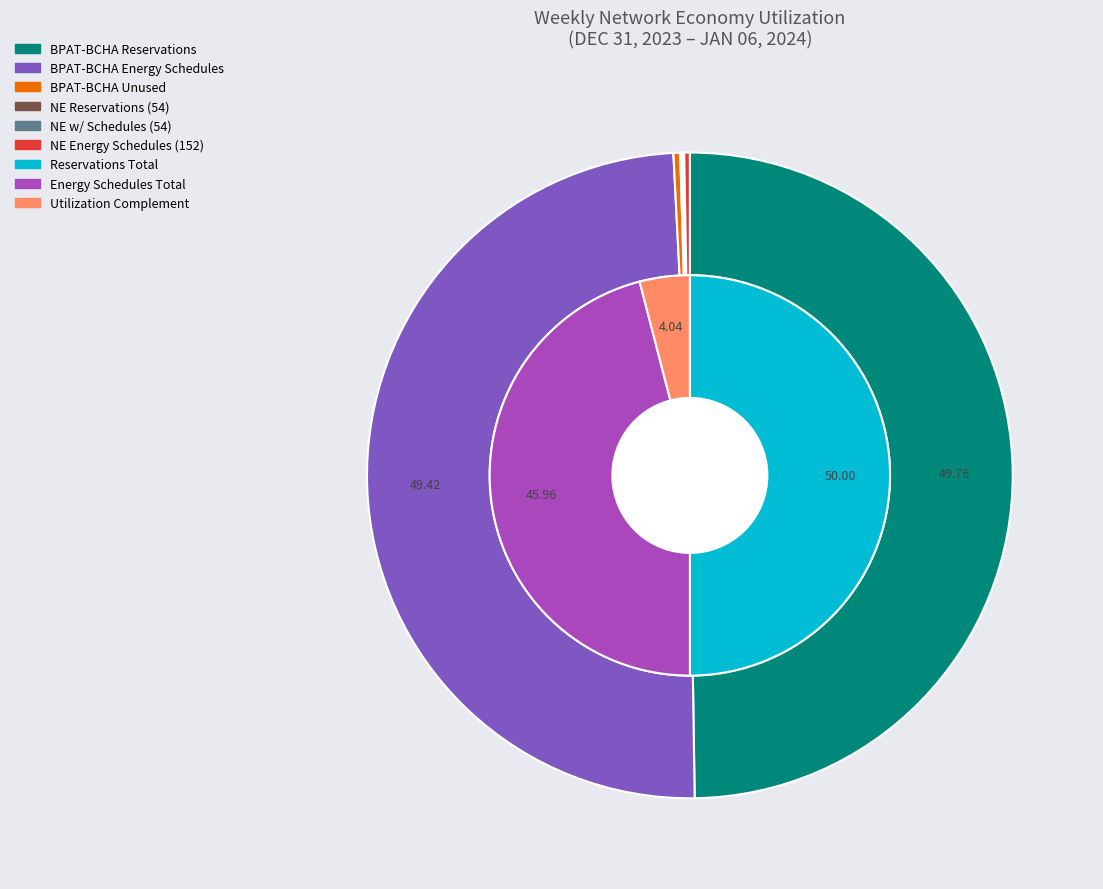

The AESO - BCHA Reservations slice represents 0% of the pie. True or false?

True